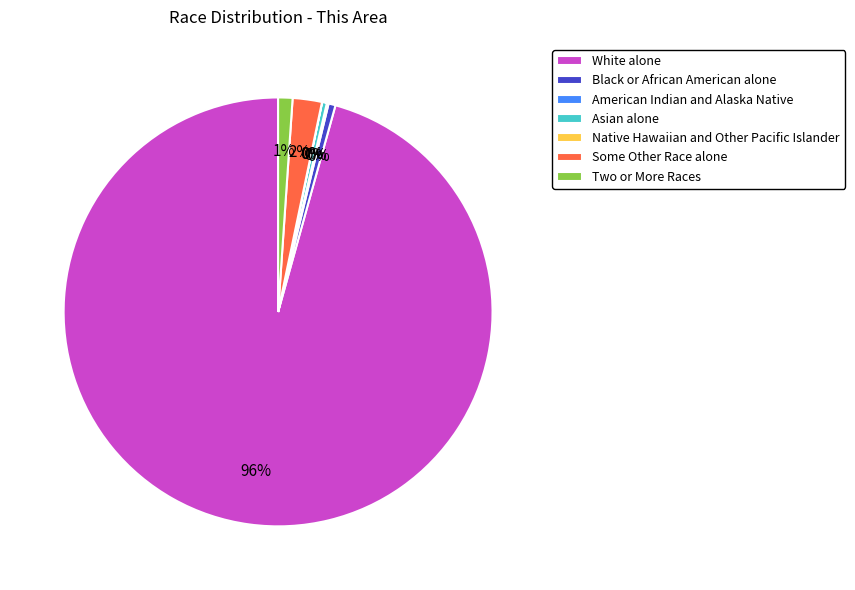

To the nearest percent, what is the average slice percentage?

14%